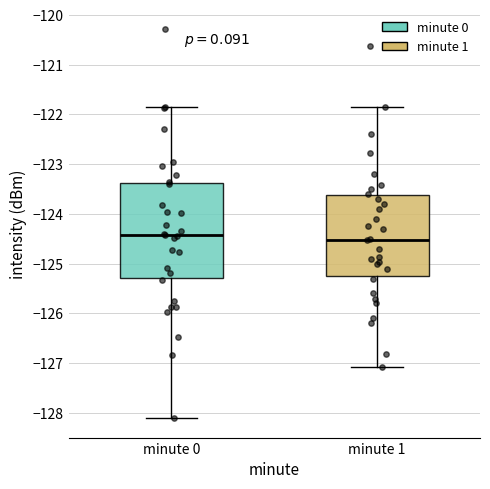

Where does the median line of the box for minute 0 sit on the y-axis? The values are not printed on the chart, so give them approximately, as read against the axis.

-124.4